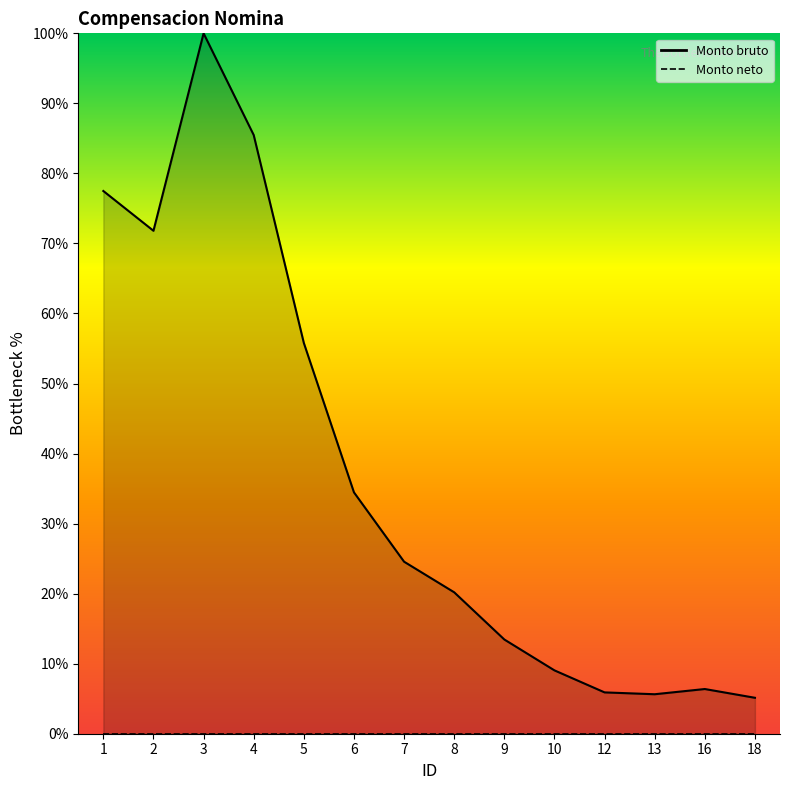

What is the value of the 8th point from the left?

20.2